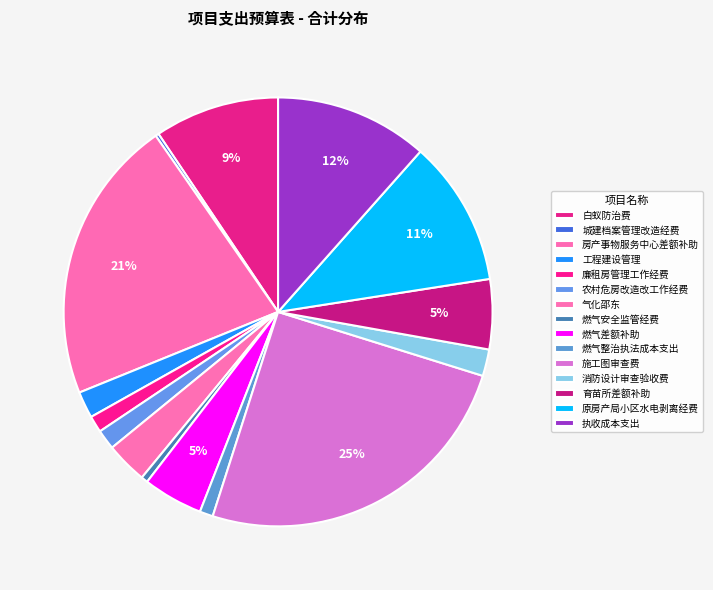

To the nearest percent, what is the difference between the largest and smallest slice percentages?

25%